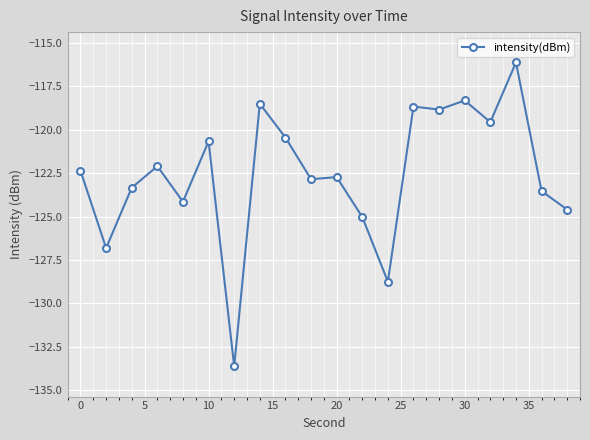

Reading right to left, what are all the values shown in this chart?

-124.6	-123.5	-116.1	-119.6	-118.3	-118.8	-118.7	-128.8	-125.0	-122.7	-122.8	-120.4	-118.5	-133.6	-120.7	-124.1	-122.1	-123.3	-126.8	-122.4